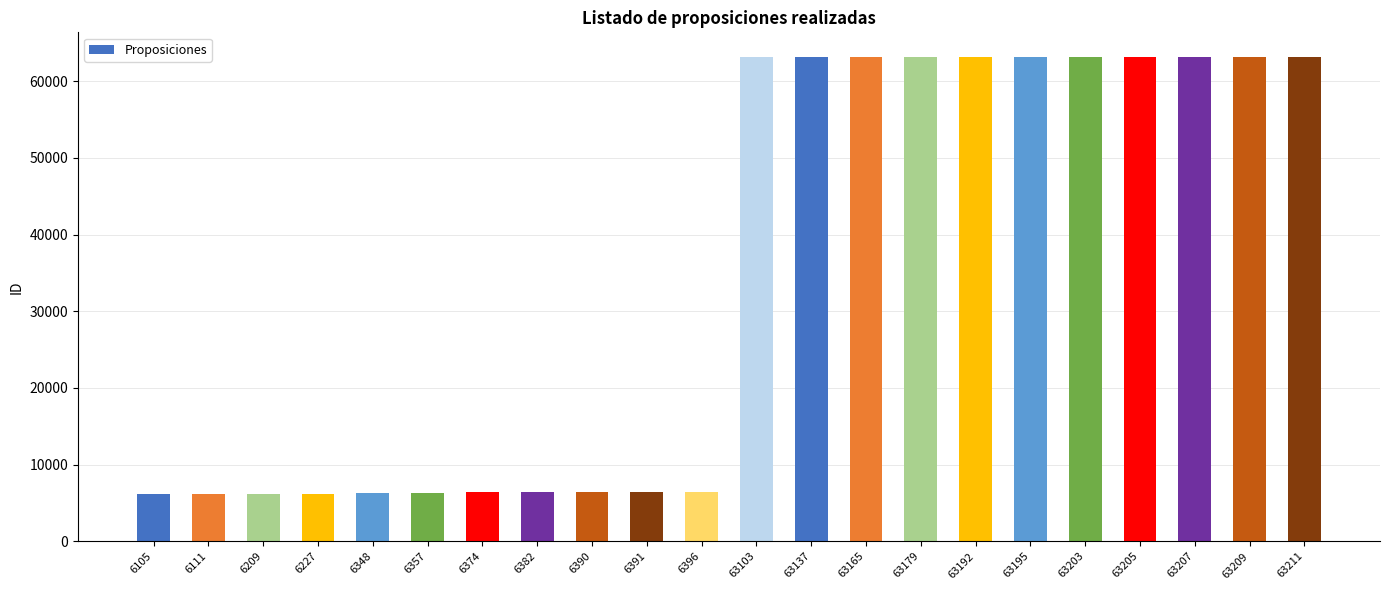

What is the sum of all values?

764296